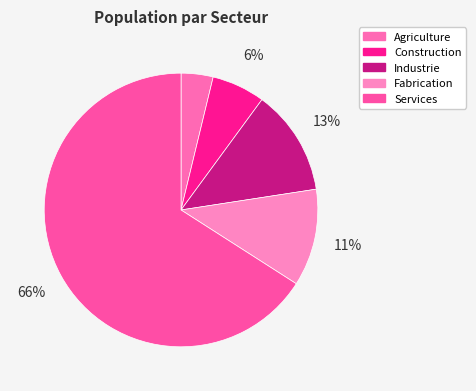

Count the number of slices in the pie.

5